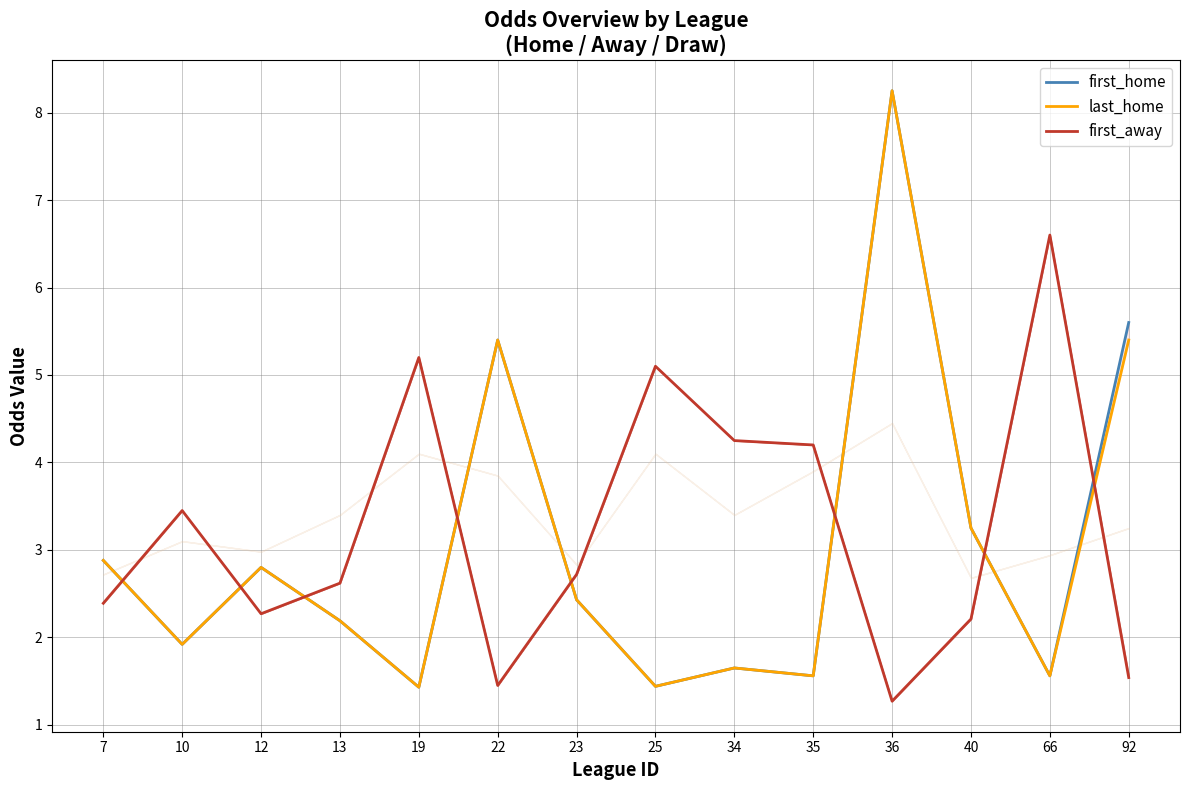

What is the difference between the maximum and second lowest values in the first_away series?

5.1